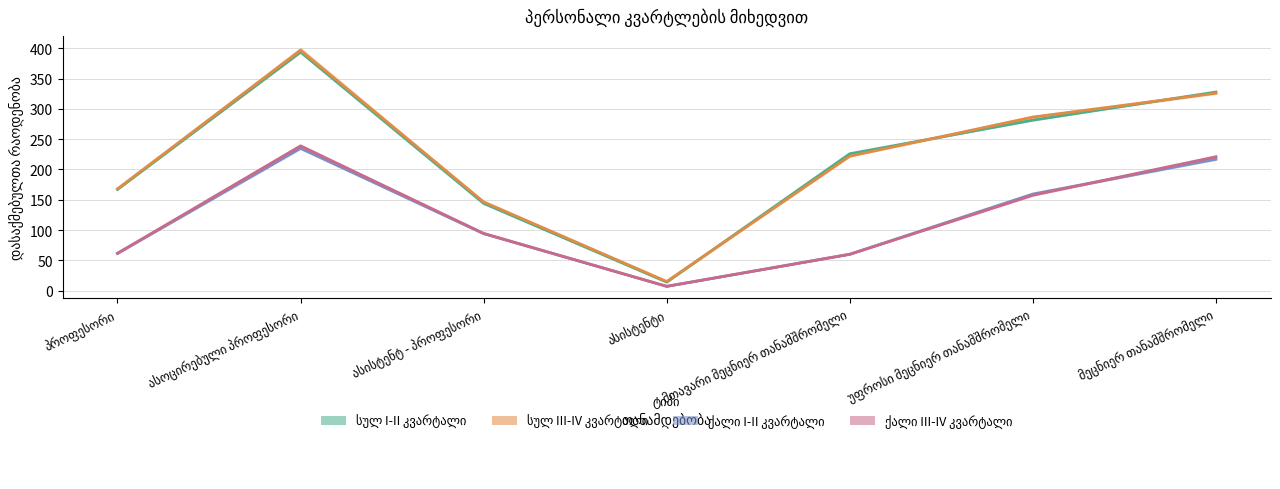

Reading right to left, what are all the values shown in this chart?

სულ I-II კვარტალი: მეცნიერ თანამშრომელი=328.0	უფროსი მეცნიერ თანამშრომელი=281.5	მთავარი მეცნიერ თანამშრომელი=226.0	ასისტენტი=14.0	ასისტენტ - პროფესორი=144.0	ასოცირებული პროფესორი=394.0	პროფესორი=167.0
სულ III-IV კვარტალი: მეცნიერ თანამშრომელი=326.0	უფროსი მეცნიერ თანამშრომელი=286.5	მთავარი მეცნიერ თანამშრომელი=222.0	ასისტენტი=15.0	ასისტენტ - პროფესორი=146.5	ასოცირებული პროფესორი=397.0	პროფესორი=168.0
ქალი I-II კვარტალი: მეცნიერ თანამშრომელი=217.0	უფროსი მეცნიერ თანამშრომელი=159.5	მთავარი მეცნიერ თანამშრომელი=60.0	ასისტენტი=7.0	ასისტენტ - პროფესორი=94.0	ასოცირებული პროფესორი=235.0	პროფესორი=61.5
ქალი III-IV კვარტალი: მეცნიერ თანამშრომელი=221.0	უფროსი მეცნიერ თანამშრომელი=157.5	მთავარი მეცნიერ თანამშრომელი=60.0	ასისტენტი=7.0	ასისტენტ - პროფესორი=94.5	ასოცირებული პროფესორი=239.0	პროფესორი=61.5